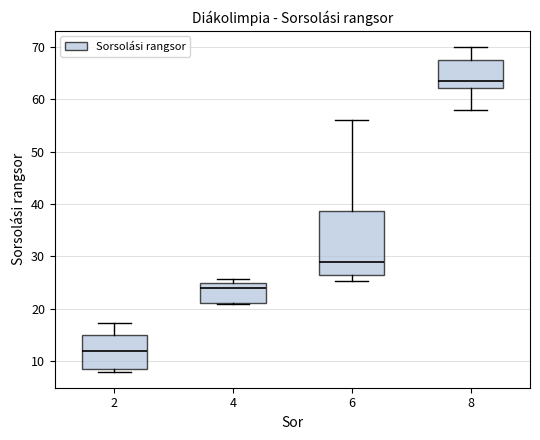

Which box has the highest median line?

8